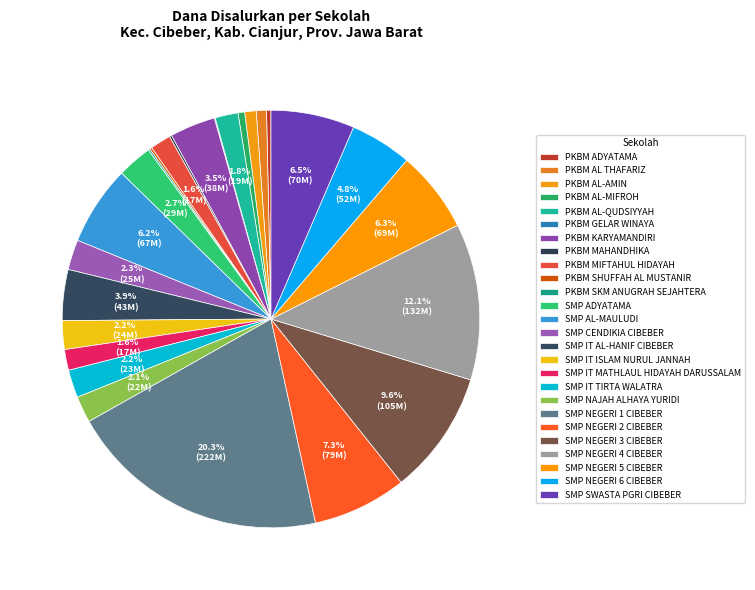

Which has a higher value, SMP NEGERI 3 CIBEBER or PKBM ADYATAMA?

SMP NEGERI 3 CIBEBER